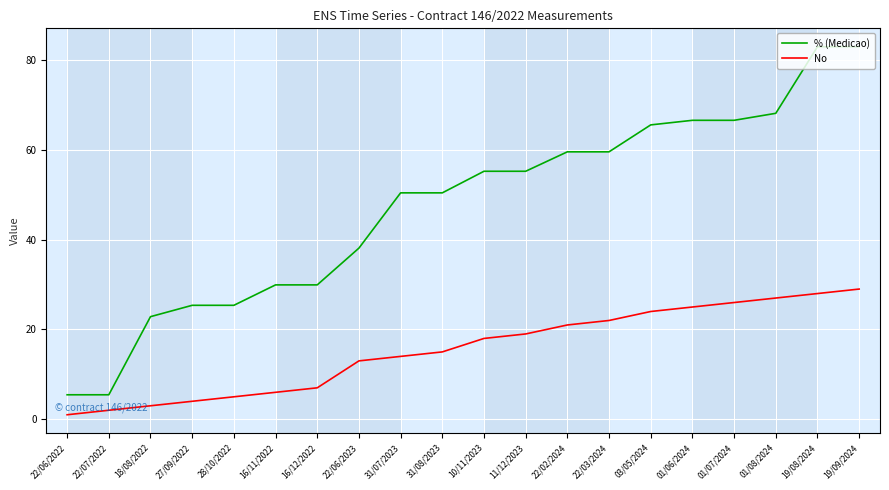

True or false: % (Medicao) and No cross at least once.

False